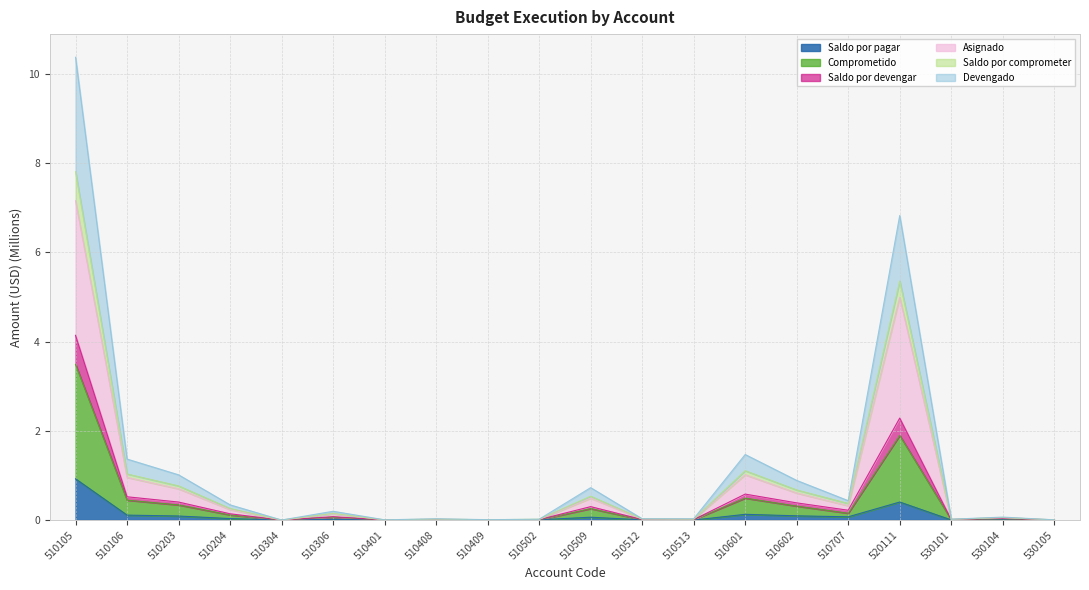

What is the difference between the maximum and minimum values in the Saldo por pagar series?

0.9